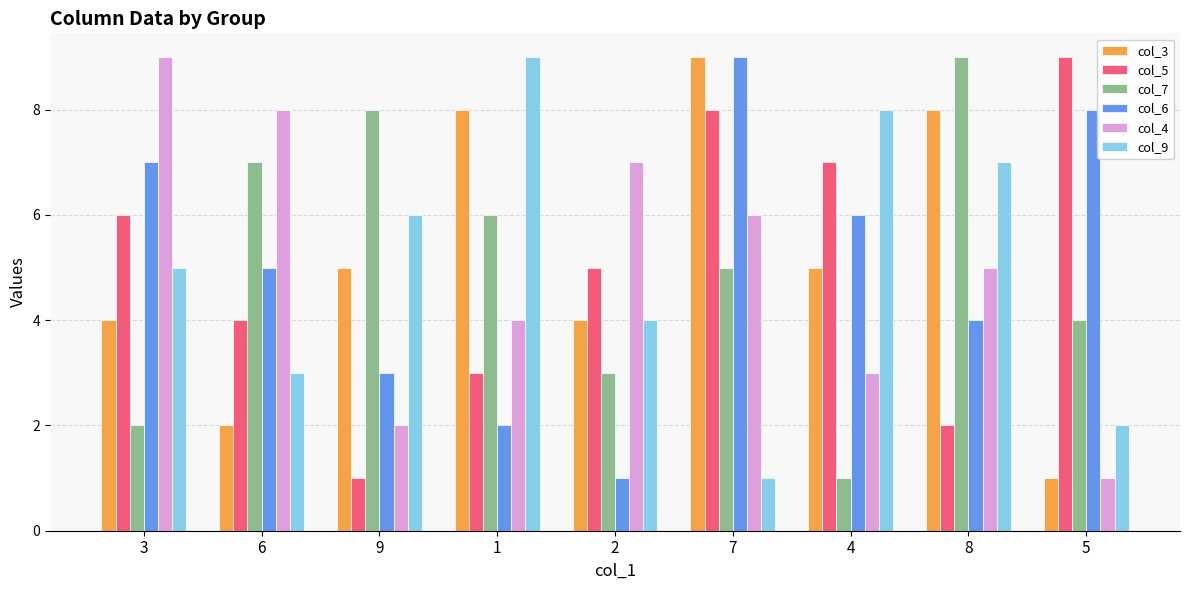

What is the minimum value for col_7?

1